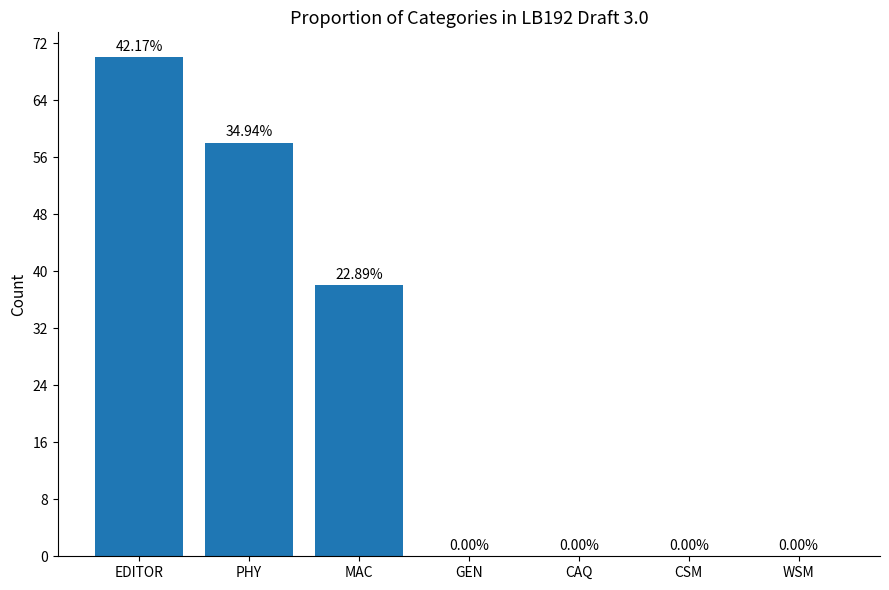

Are the bars horizontal?

No